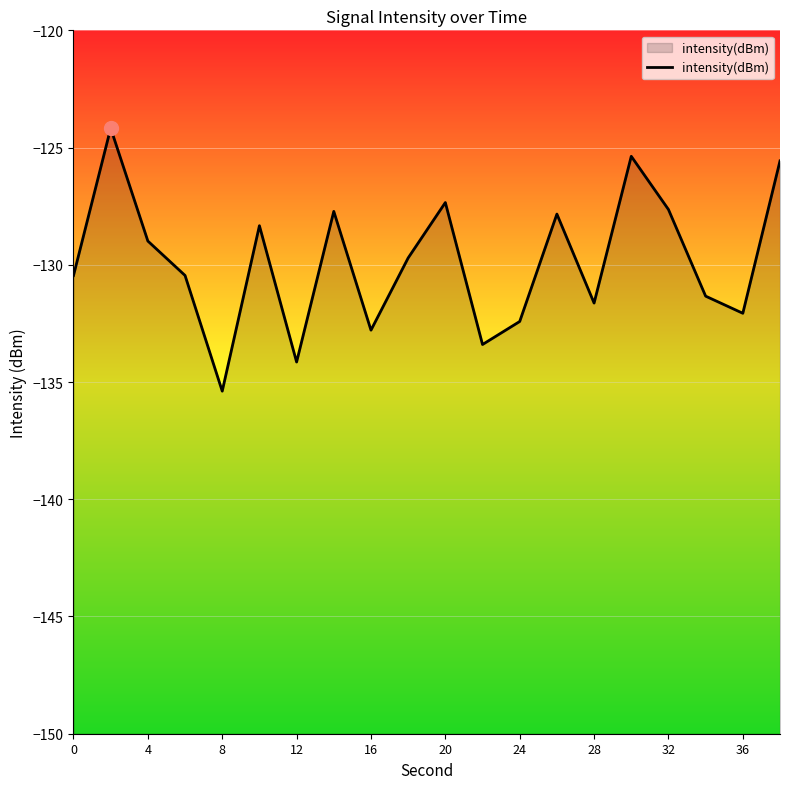

What is the change in value from 10 to 15?

+2.0